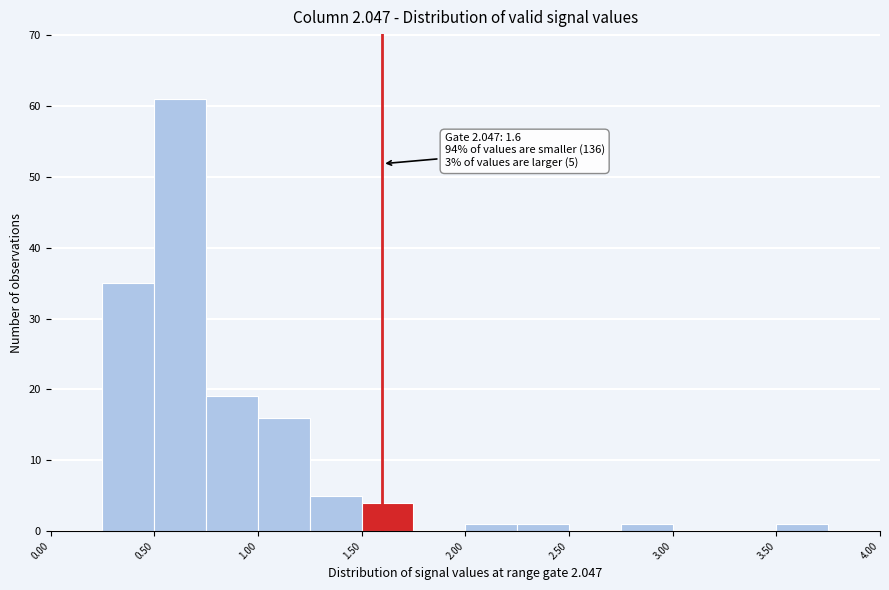

Over which range of the x-axis is the bar tallest?

0.50 to 0.75